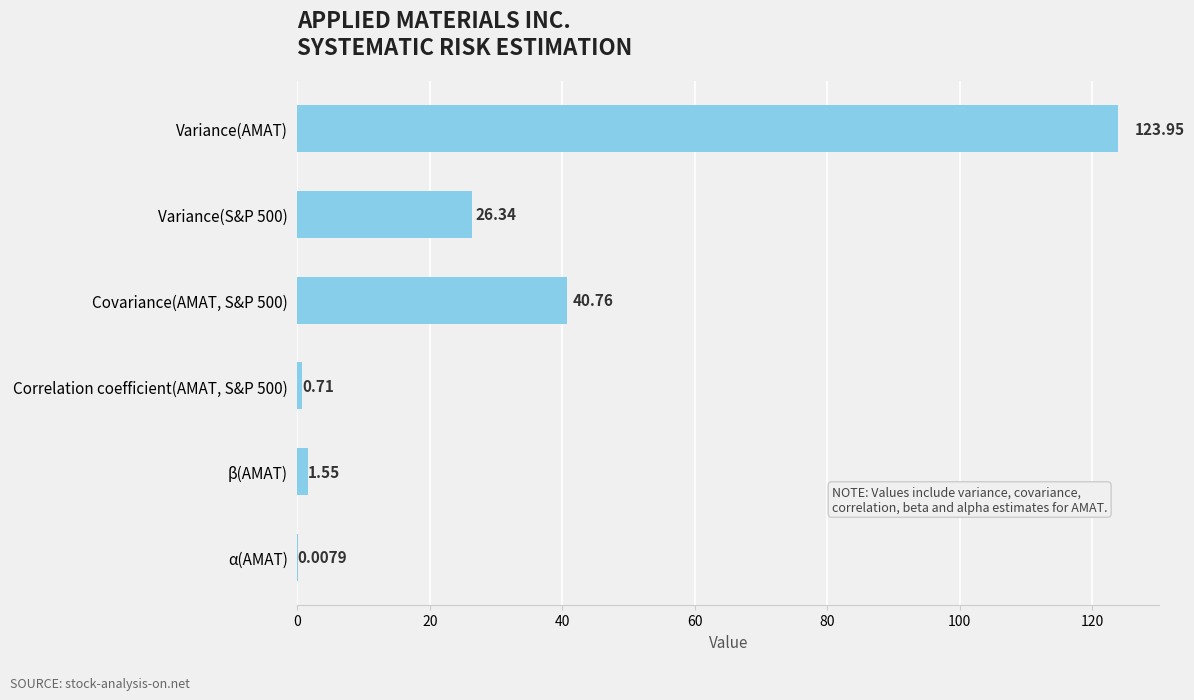

Are the bars grouped side by side (vs. stacked)?

No